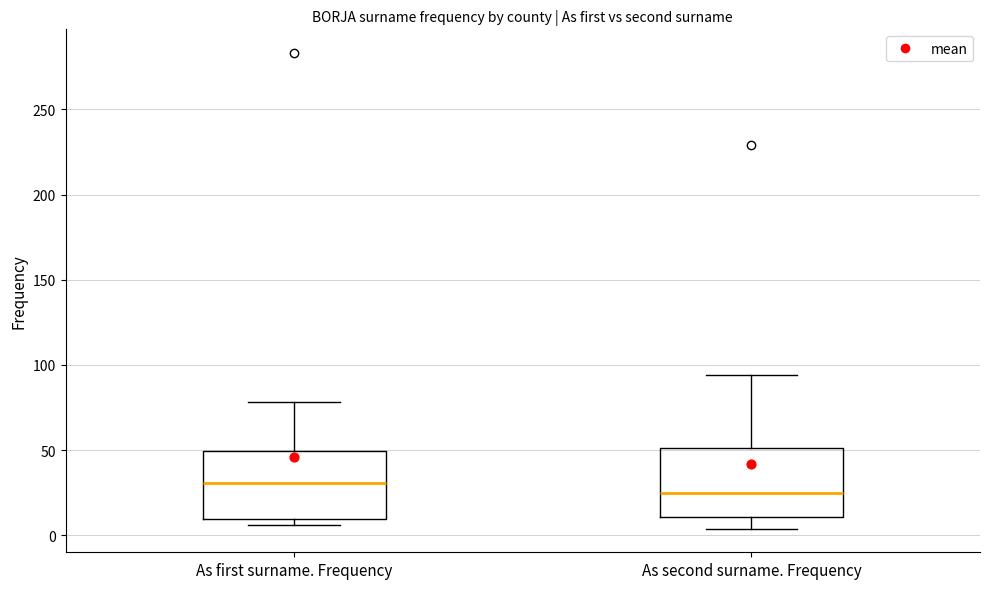

Reading left to right, transcribe this box plot: for each box, give where its median line is, the range the box spans, and where its two whiskers end, as read against the y-axis. The values are not printed on the chart, so give them approximately, as read against the axis.

As first surname. Frequency: median 30, box 10 to 50, whiskers 5 to 80
As second surname. Frequency: median 25, box 10 to 50, whiskers 5 to 95